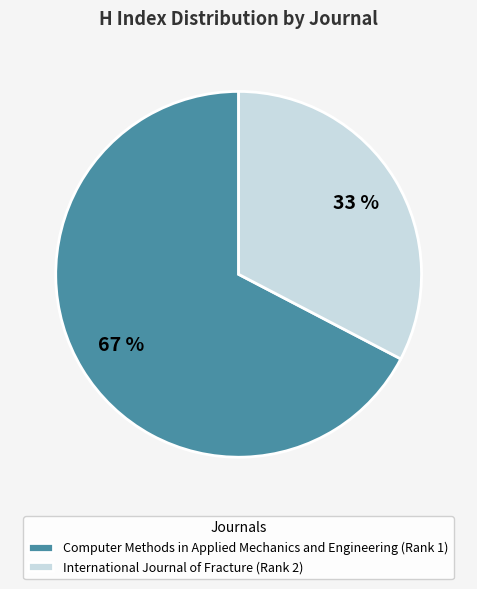

Which slice is the smallest?

International Journal of Fracture (Rank 2)